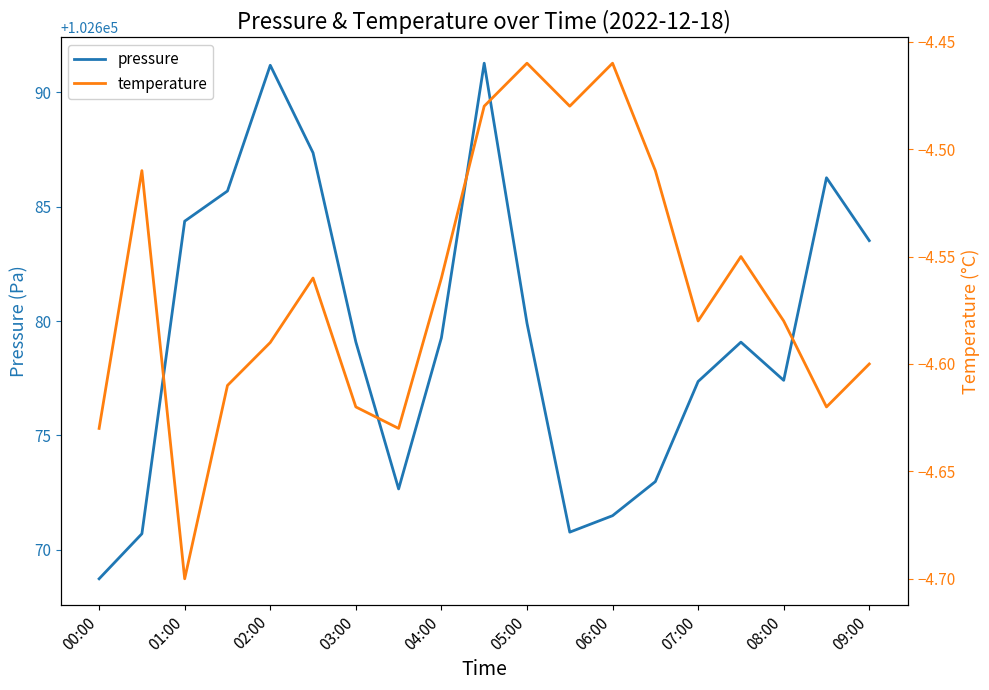

At which label does pressure reach its minimum?

00:00